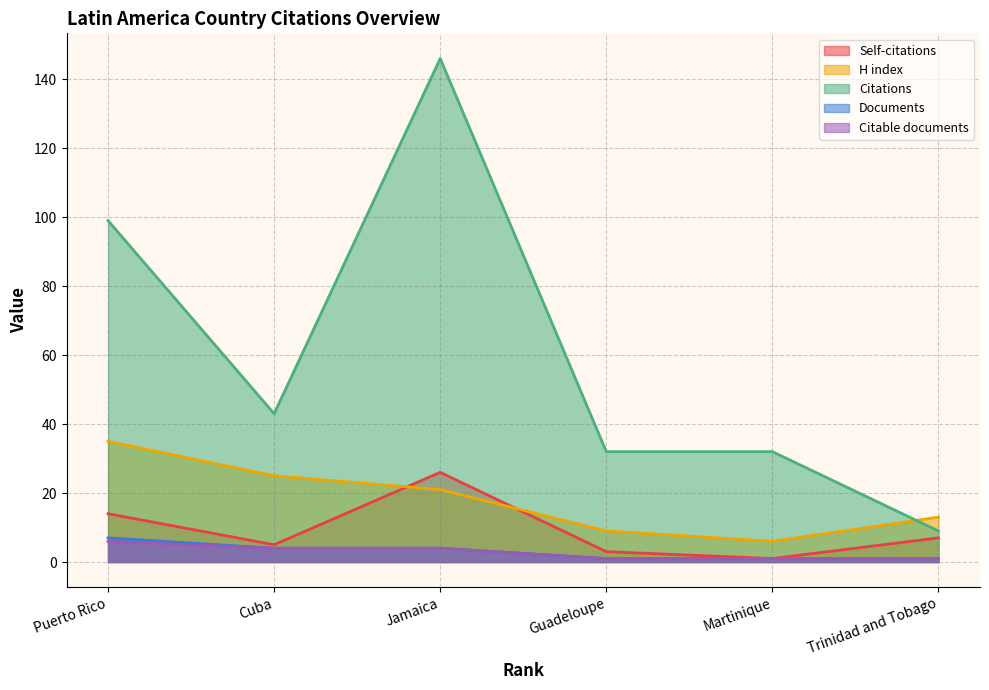

Which series has the widest spread of values?

Citations